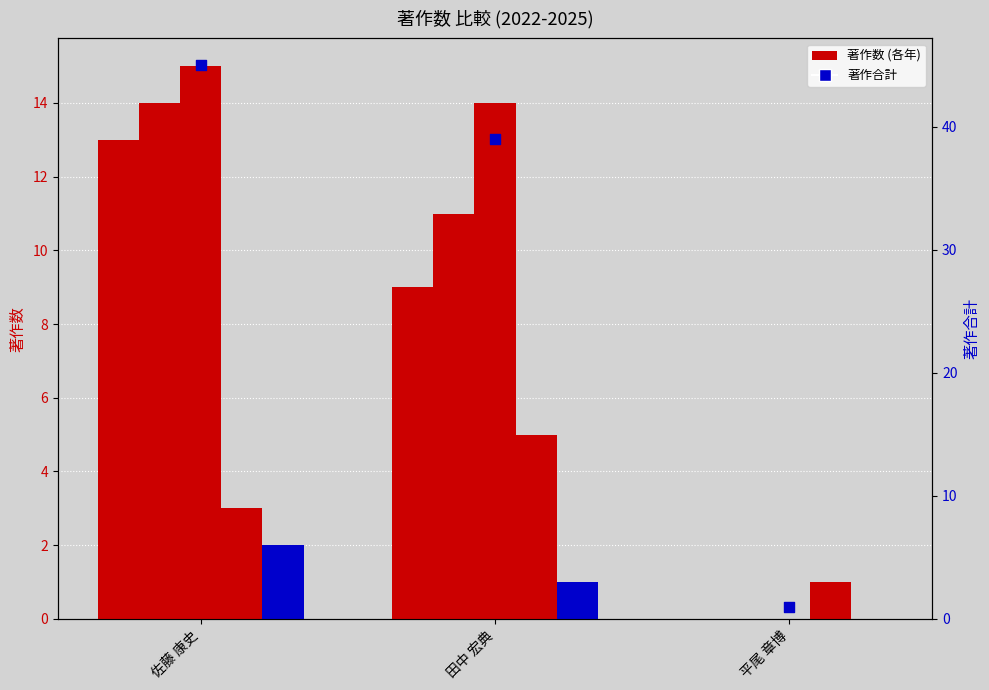

Which series has the widest spread of Y values?

著作合計